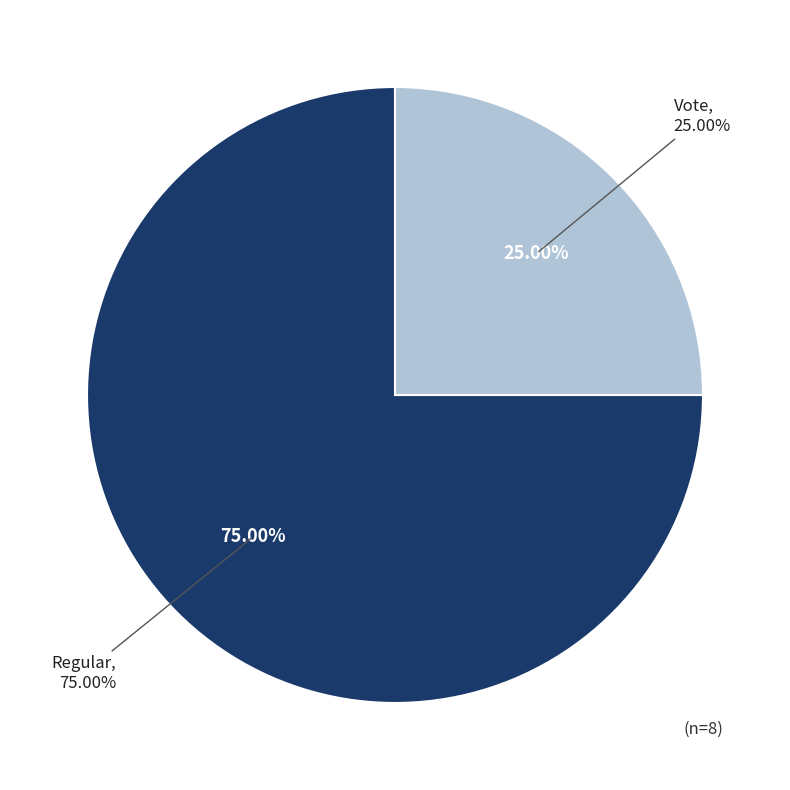

Count the number of slices in the pie.

2